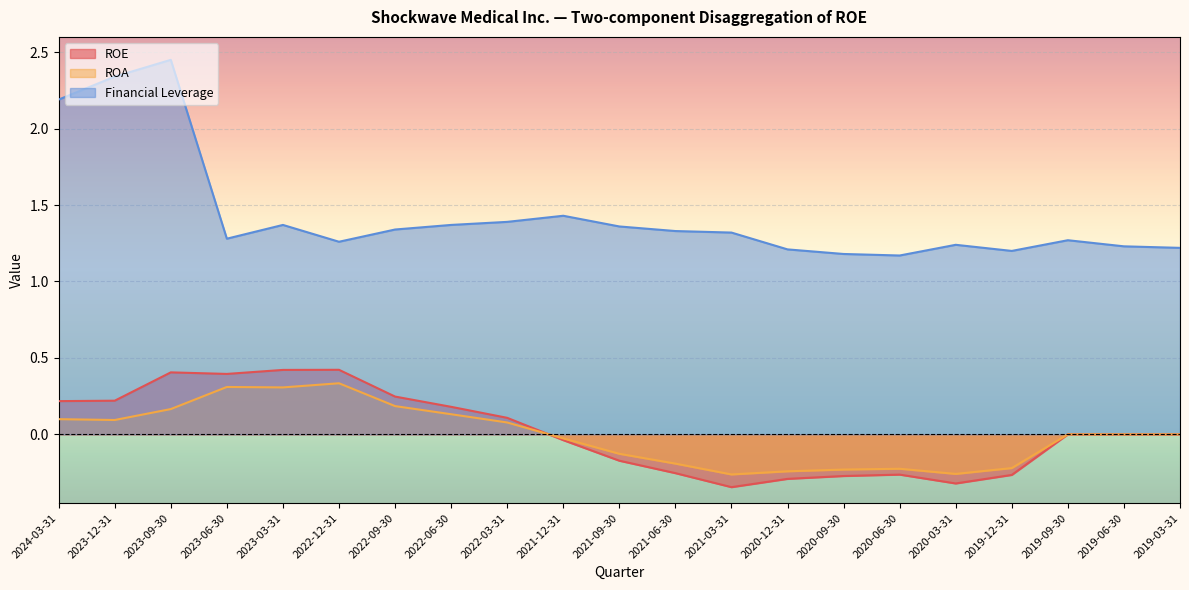

In ROA, how many points are lower than both neighbors (excluding endpoints)?

4